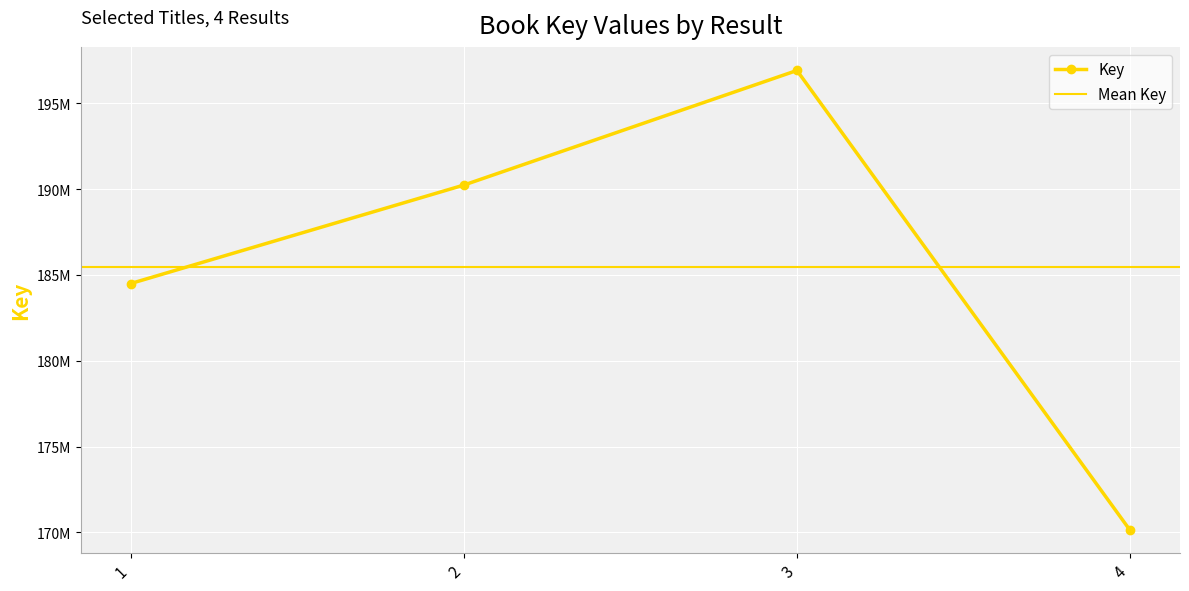

Where is the first local maximum?

3